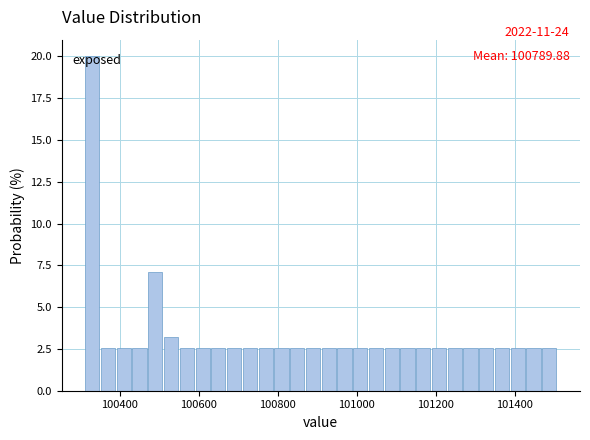

Read against the x-axis, roughly where is the centre of the tallest bar?

100340